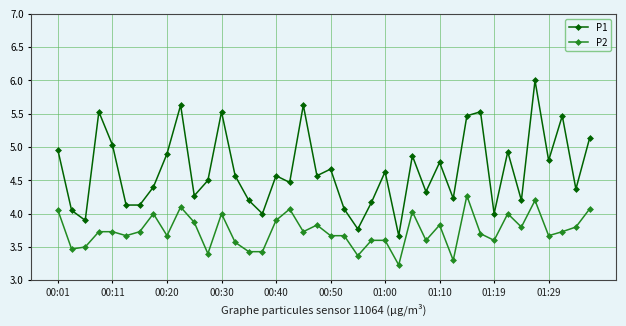

Which series has the largest total across all categories?

P1